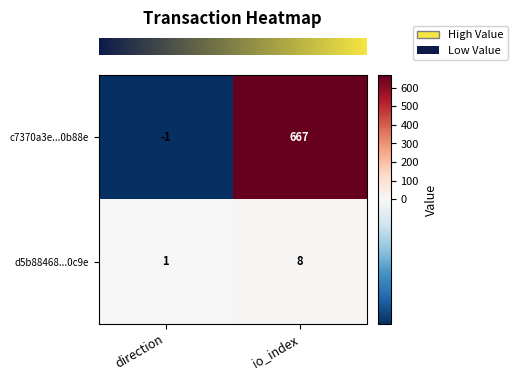

What is the sum of the d5b88468...0c9e values at io_index and direction?

9